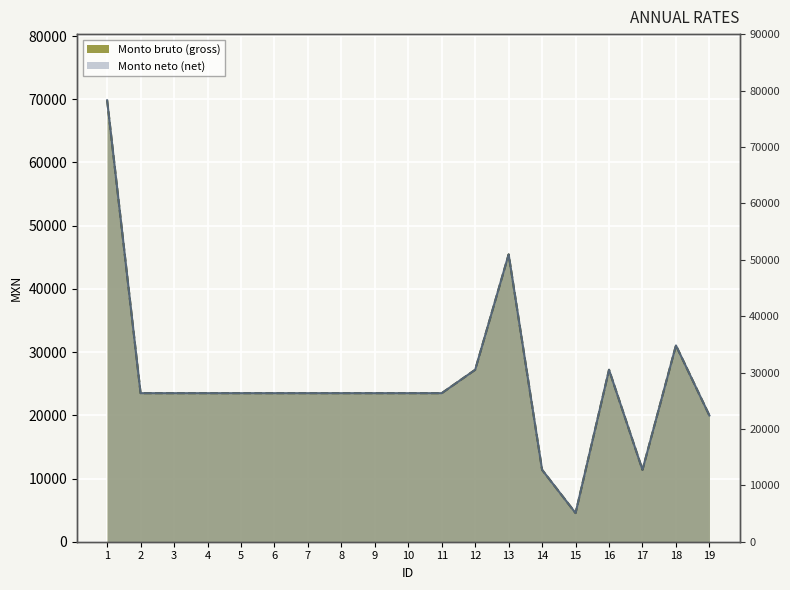

How many interior local peaks does the Monto neto de las gratificaciones series have?

3